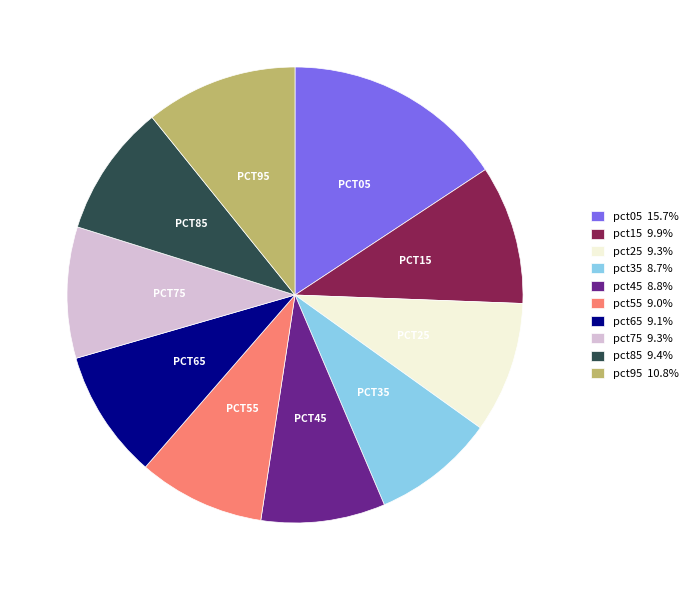

Combined, do pct65 9.1% and pct85 9.4% account for over 50%?

No